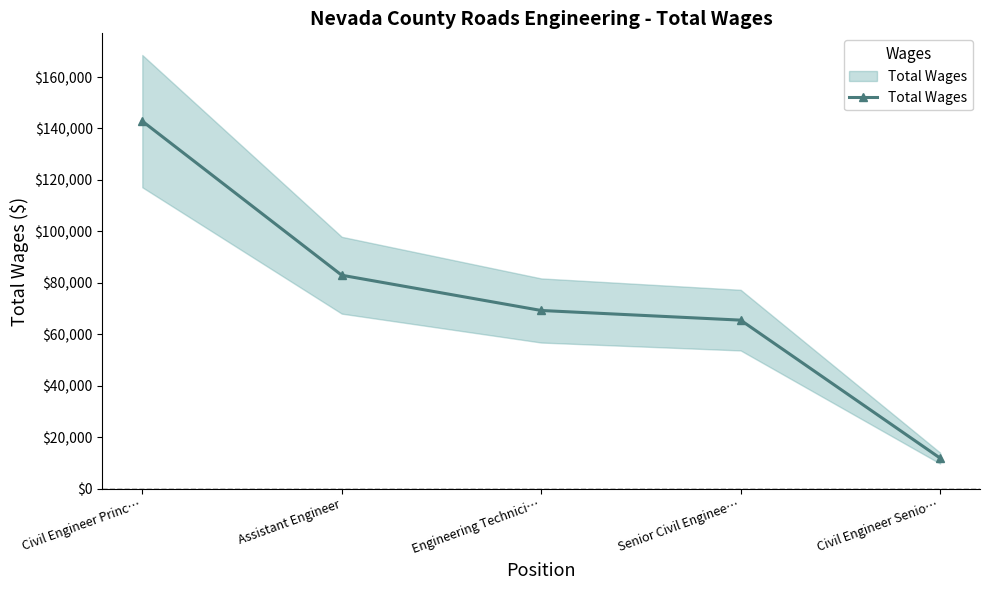

How many distinct data groups are displayed?

1